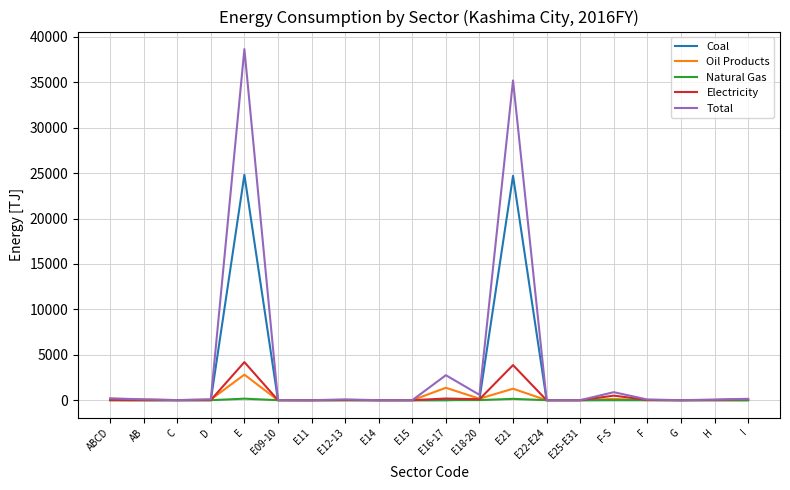

Count the number of categories in the chart.

20